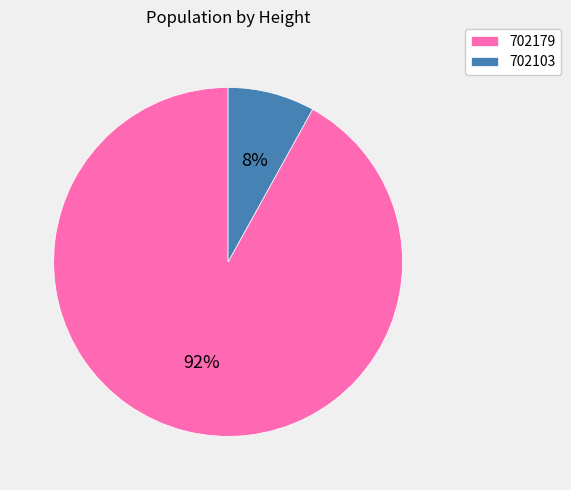

To the nearest percent, what portion does 702179 represent?

92%